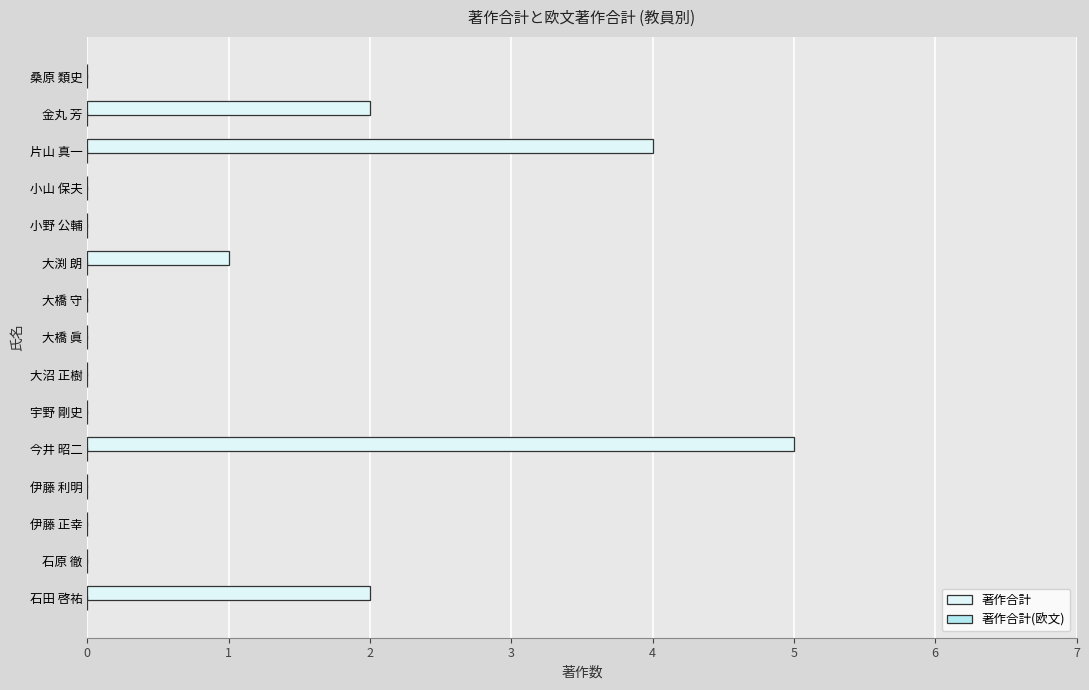

The value at 大橋 守 is 0. True or false?

True